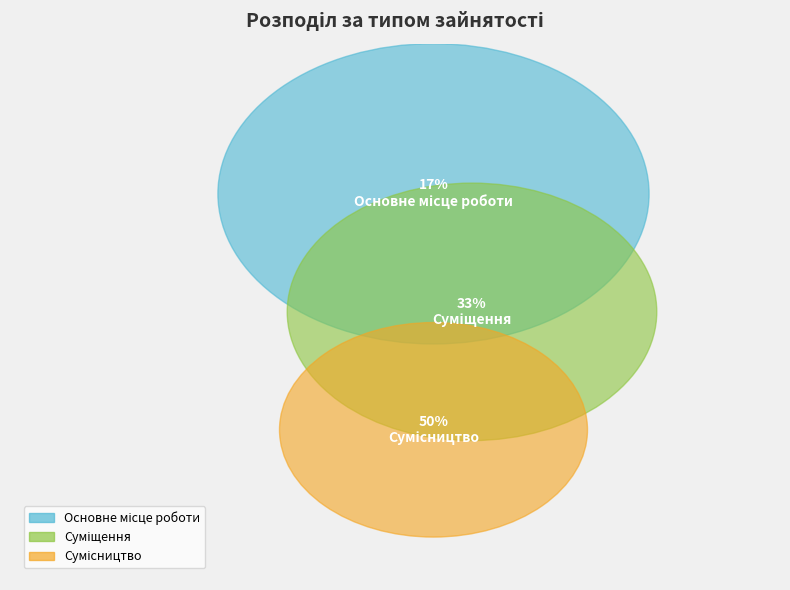

How many segments does this pie chart have?

3